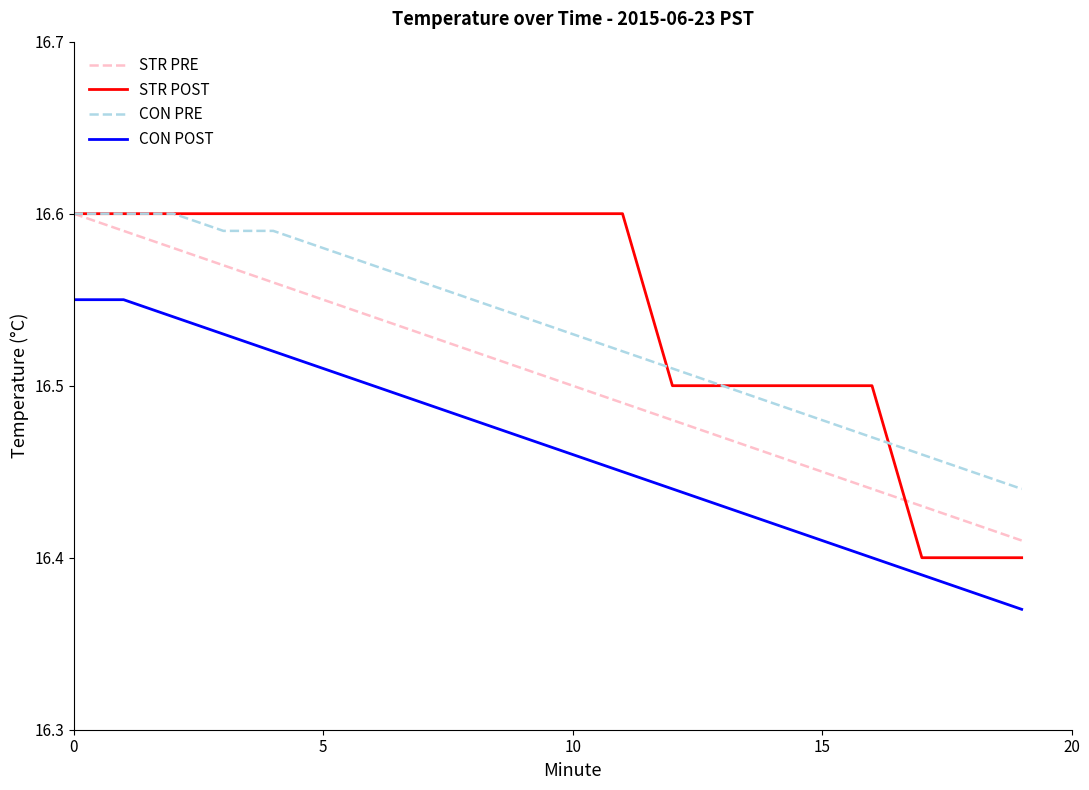

How many categories are shown in the chart?

20